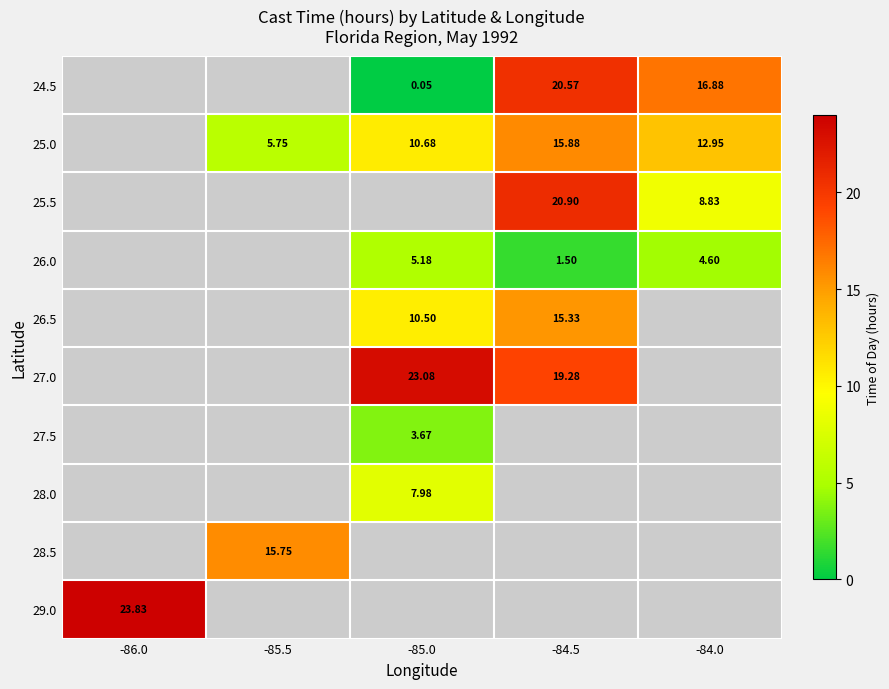

What is the minimum value shown in the chart?

0.1